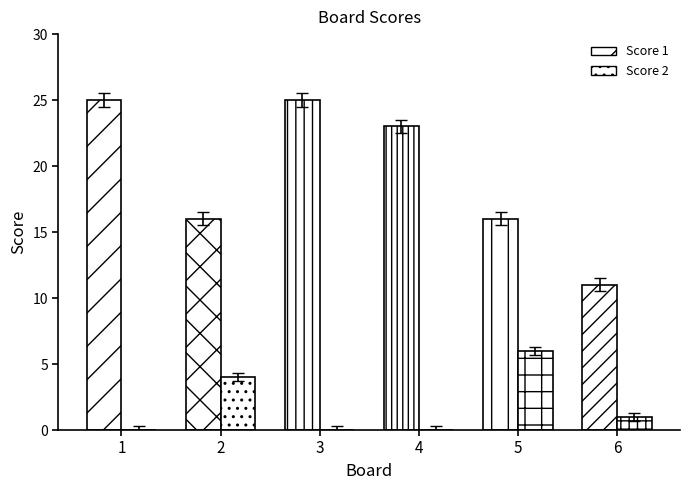

Where is Score 2 nearest to the value 2?

6